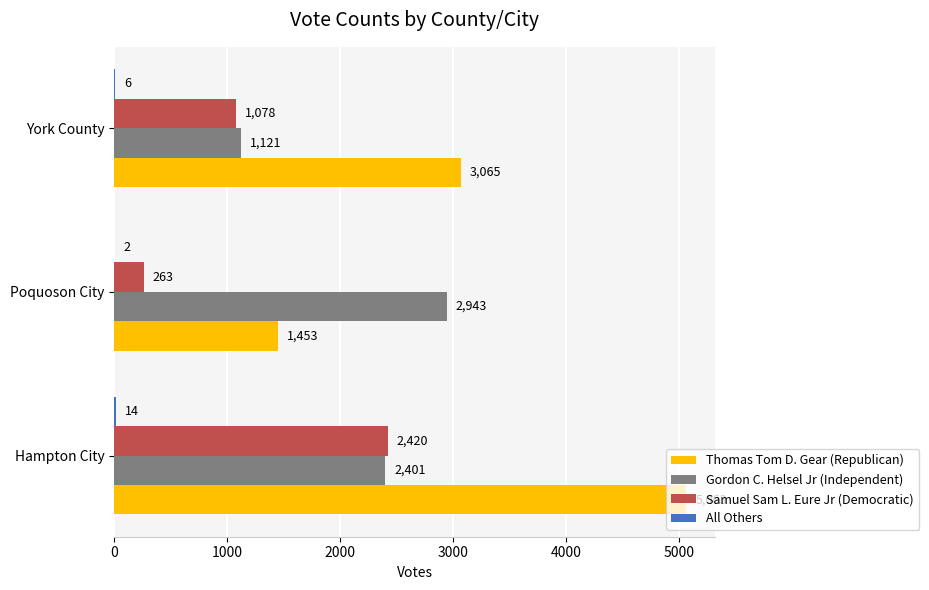

What is the highest value of the Thomas Tom D. Gear (Republican) series?

5063